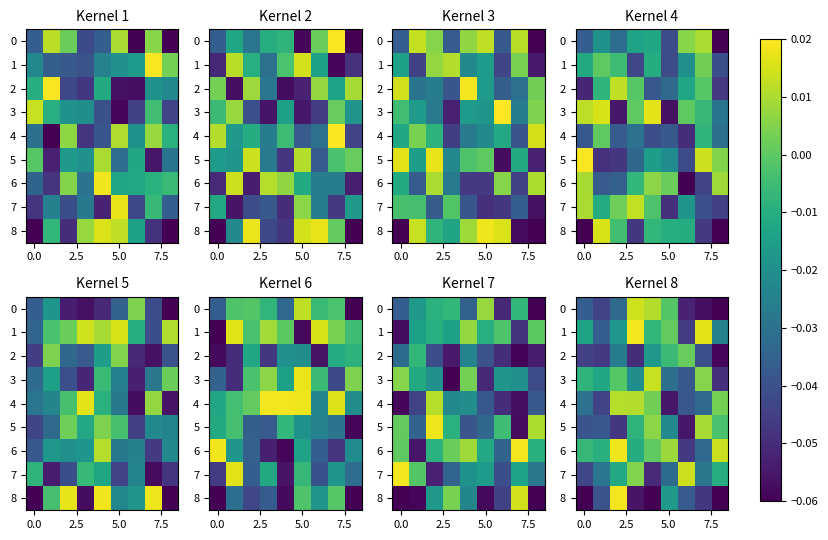

At how many categories does at least one series exceed 0?

7